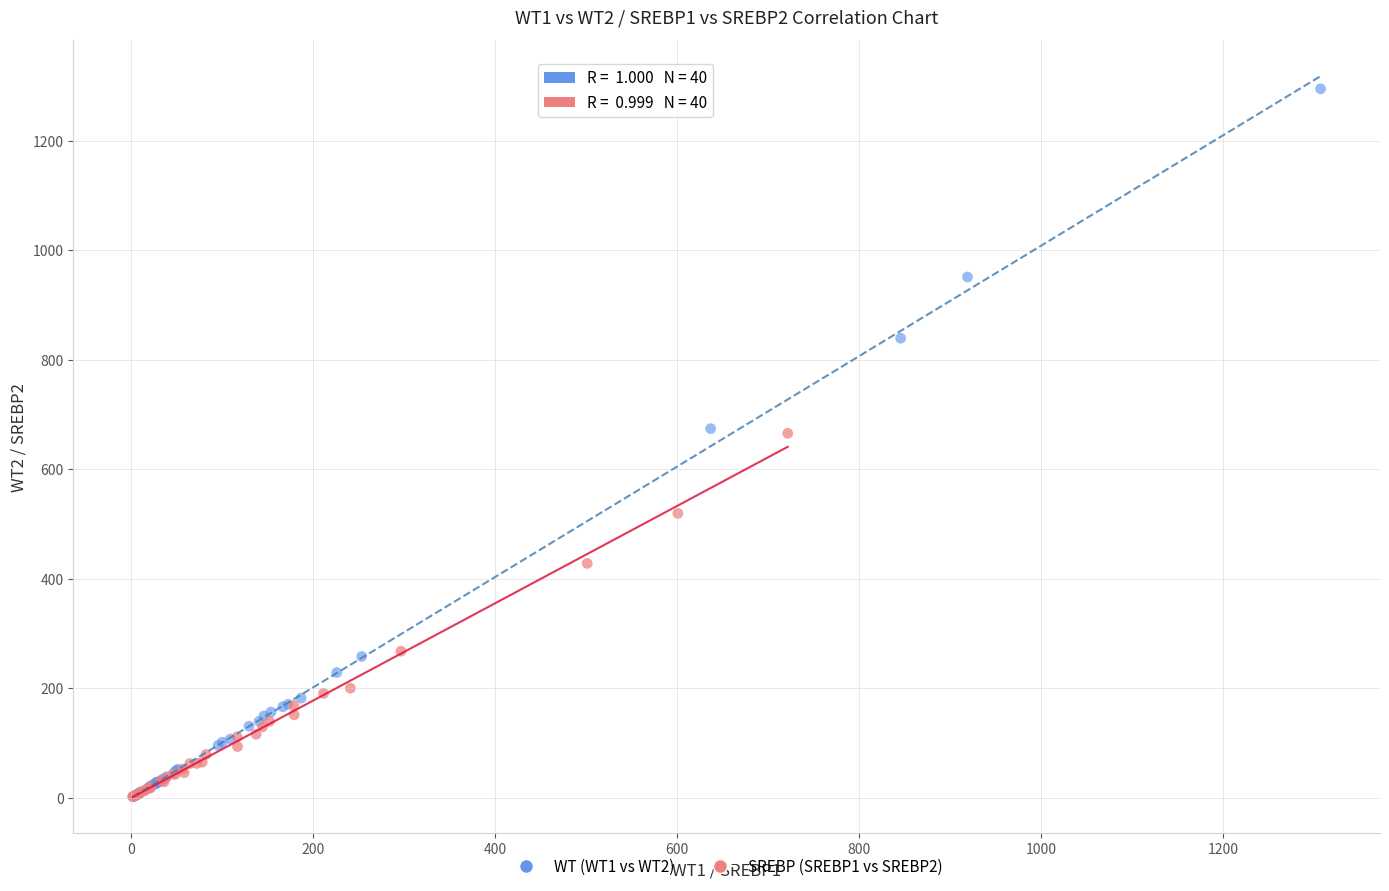

Which series has the widest spread of Y values?

WT (WT1 vs WT2)